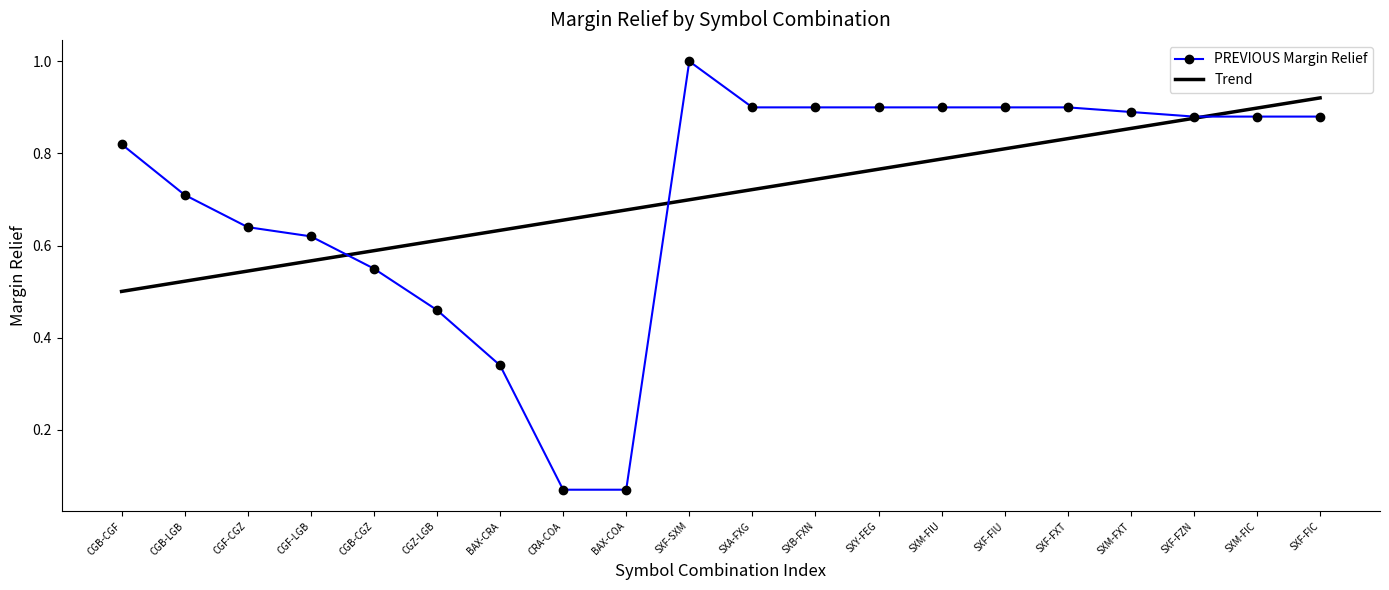

Between BAX-CRA and SXF-SXM, which is larger?

SXF-SXM